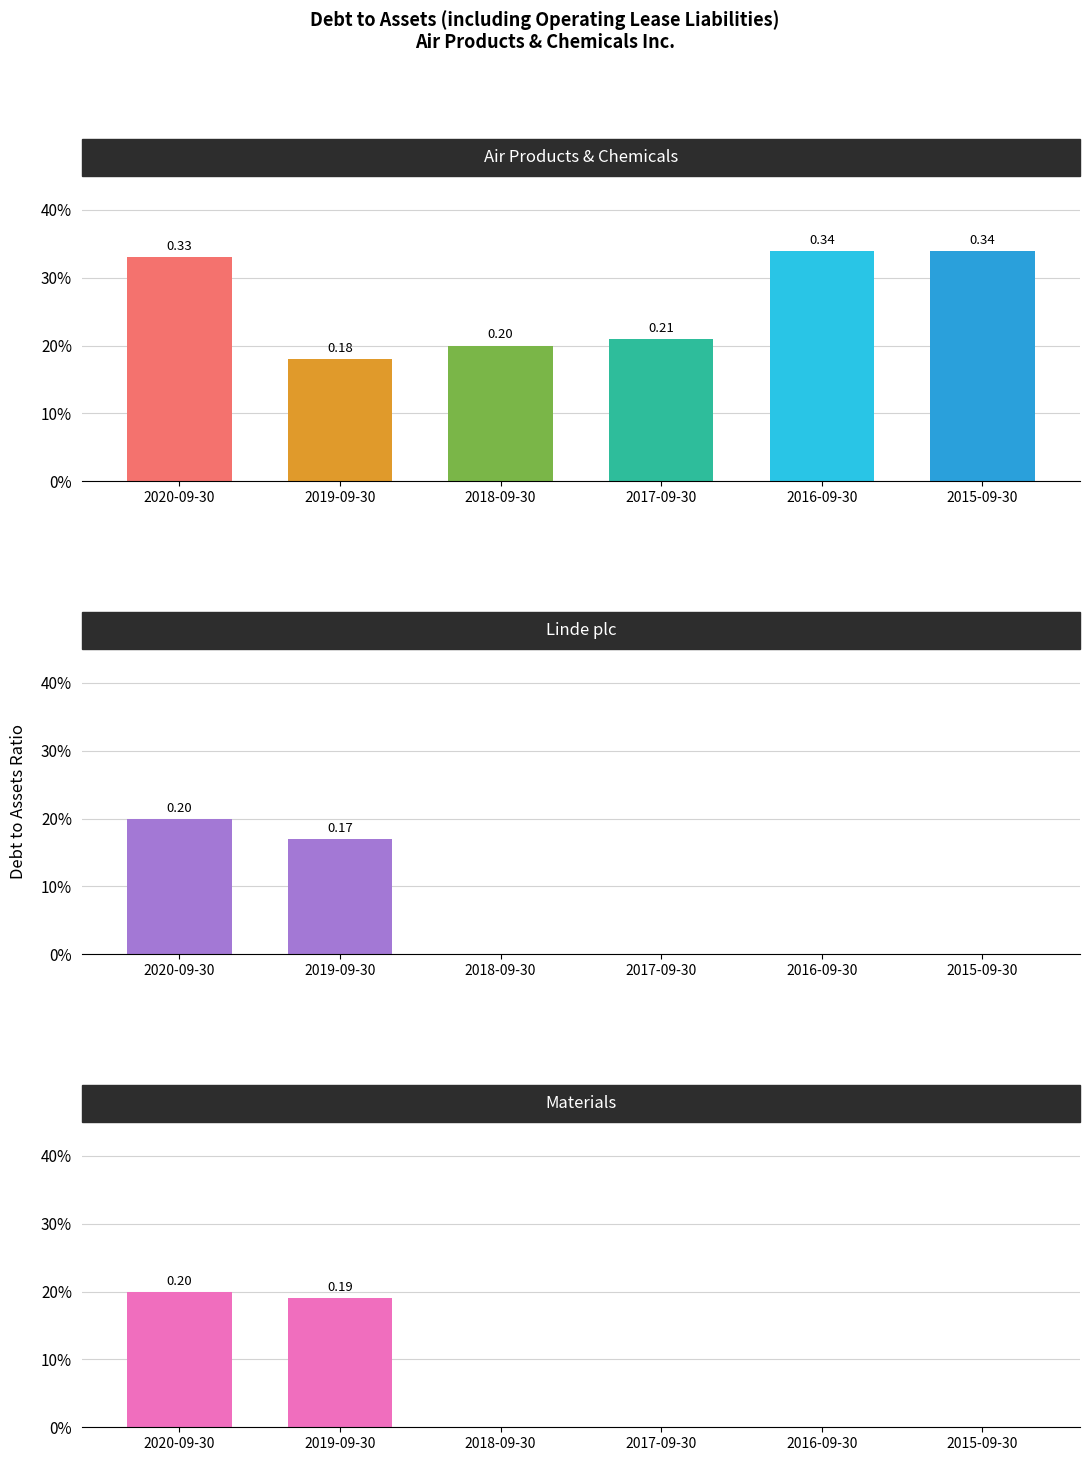

What are all the series names shown in the legend?

Air Products & Chemicals, Linde plc, Materials